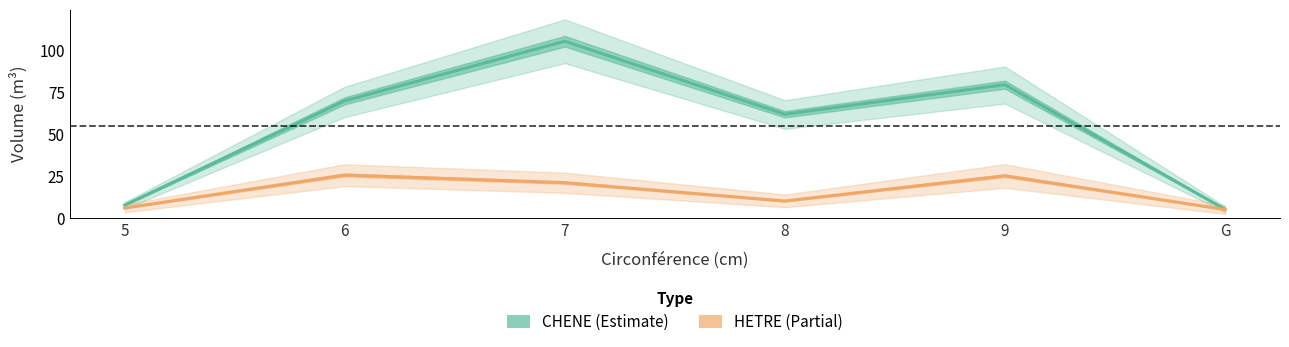

The HETRE series shows 21.1 at 7. True or false?

True